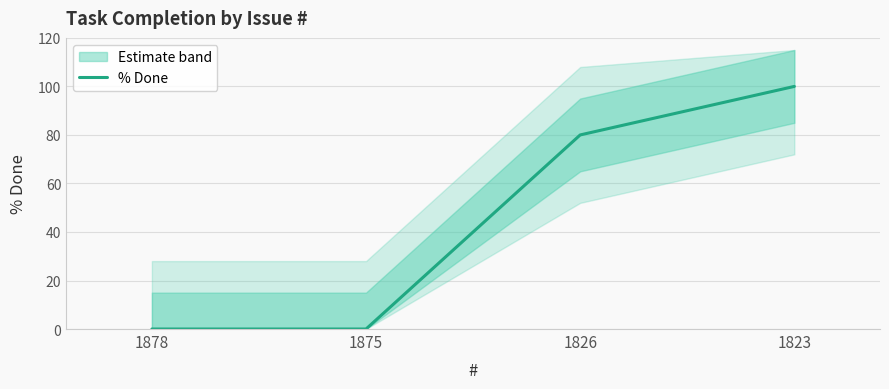

How many values are above zero?

2